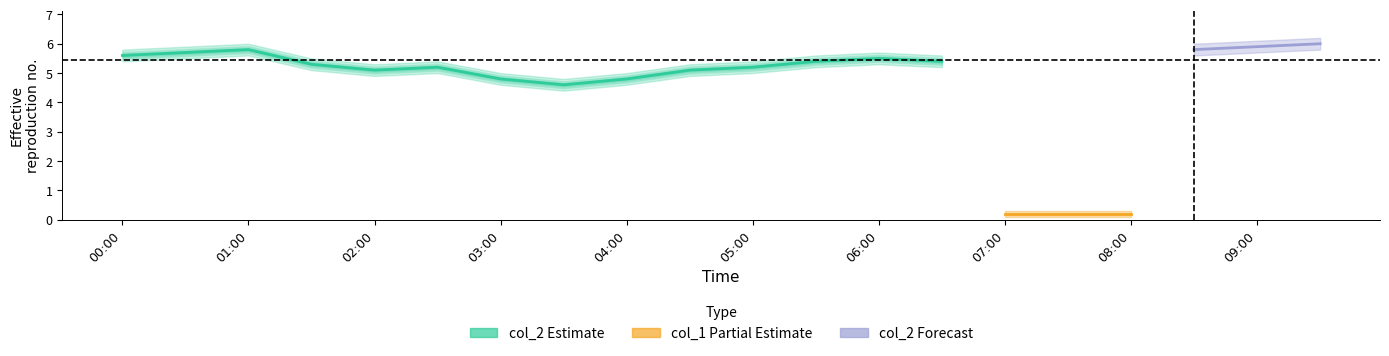

What position from the left is 07:30?

16